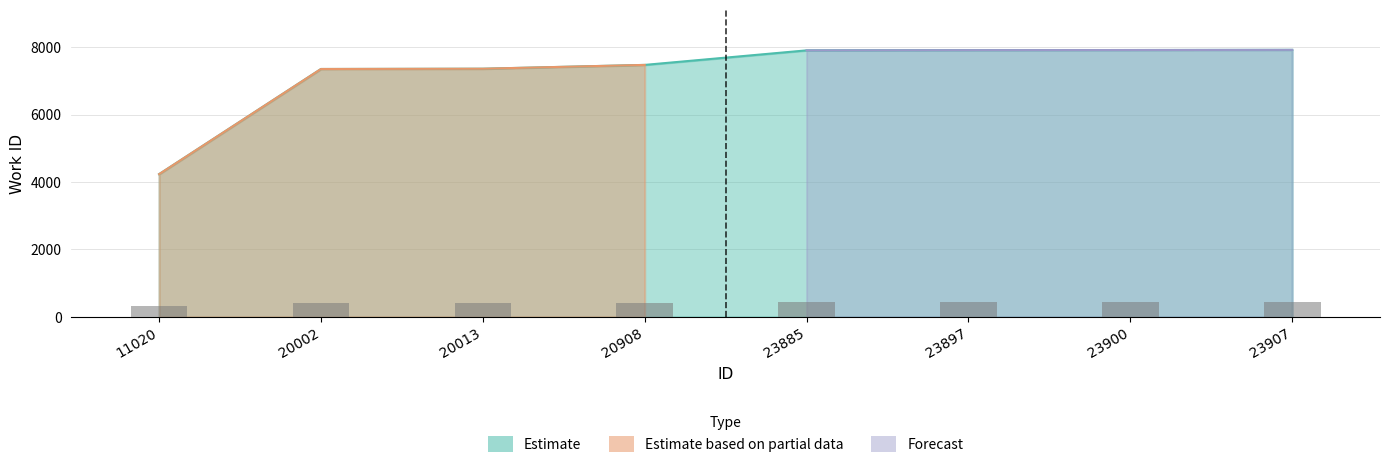

Is it true that Forecast equals 7909 at 23897?

True